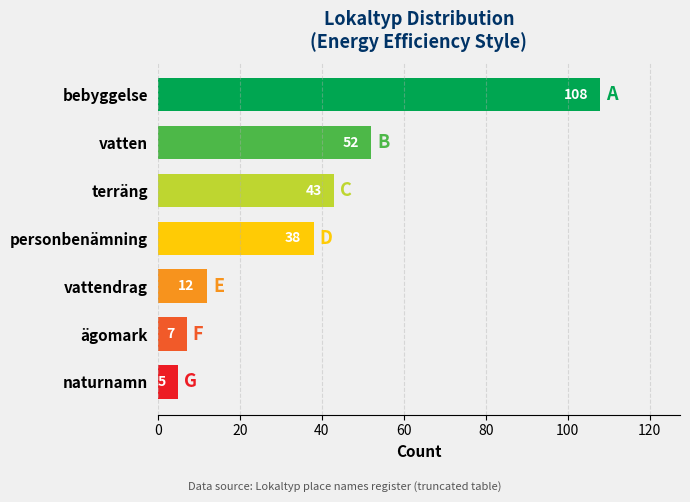

Is it true that the value at personbenämning is 17?

False